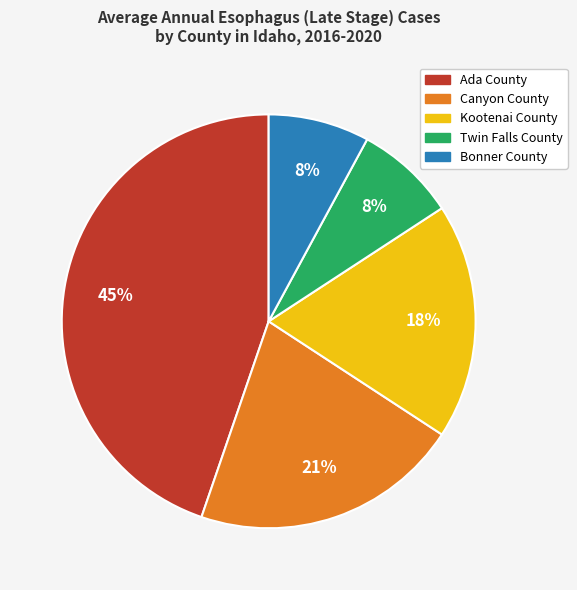

Combined, do Bonner County and Twin Falls County account for over 50%?

No